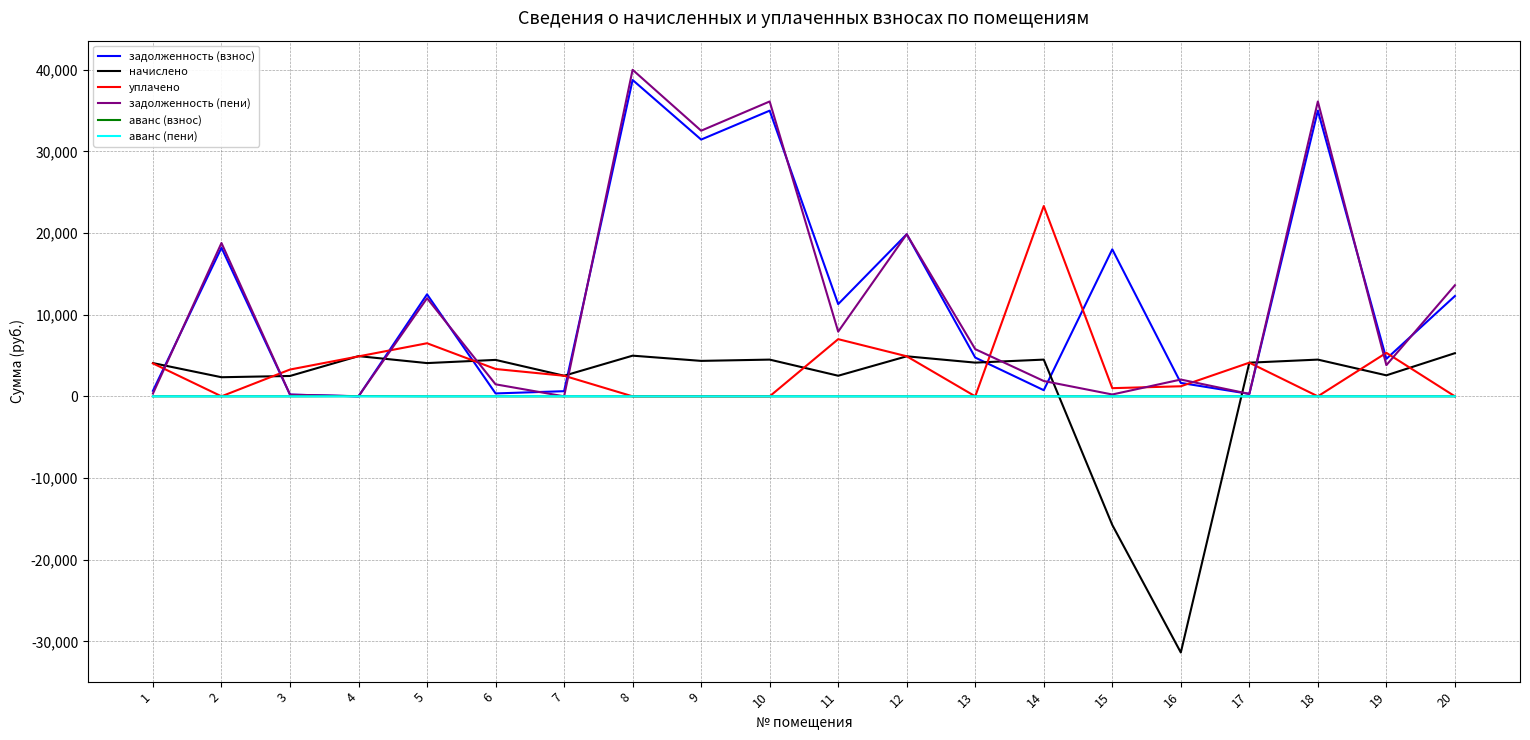

Which series changed the most between 12 and 15?

начислено